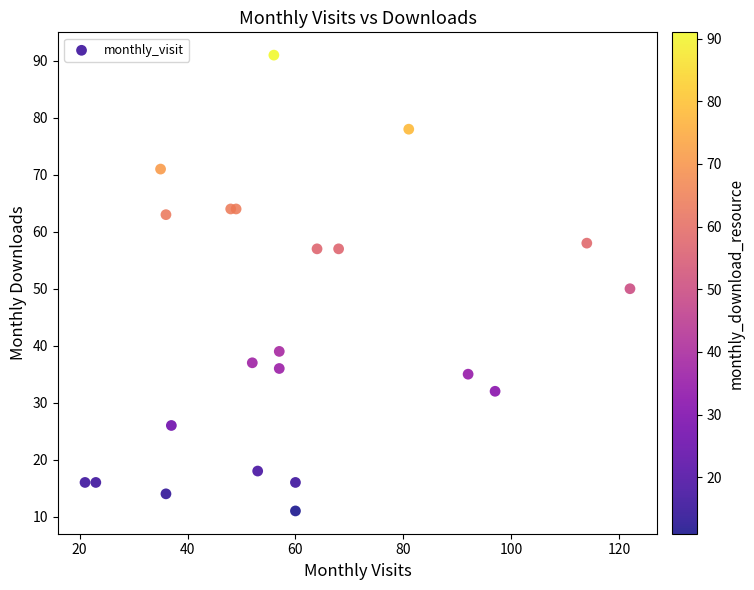

What Y value in the scatter plot is closest to 51?

50